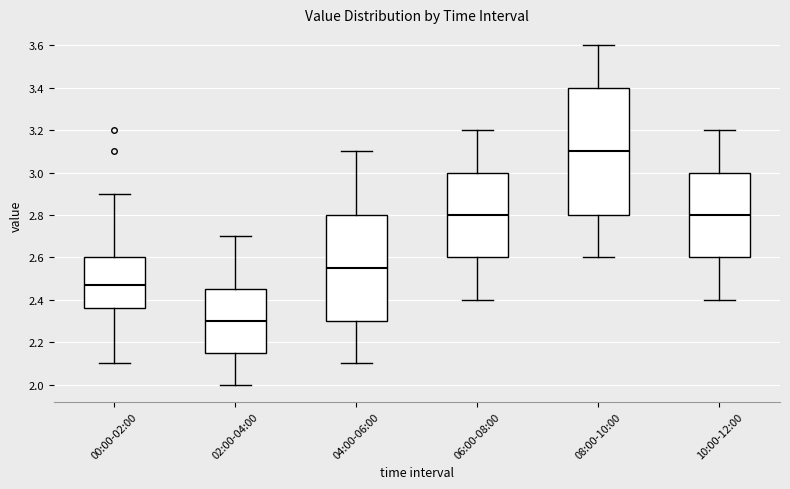

Reading left to right, transcribe this box plot: for each box, give where its median line is, the range the box spans, and where its two whiskers end, as read against the y-axis. The values are not printed on the chart, so give them approximately, as read against the axis.

00:00-02:00: median 2.48, box 2.36 to 2.60, whiskers 2.10 to 2.90
02:00-04:00: median 2.30, box 2.16 to 2.46, whiskers 2.00 to 2.70
04:00-06:00: median 2.56, box 2.30 to 2.80, whiskers 2.10 to 3.10
06:00-08:00: median 2.80, box 2.60 to 3.00, whiskers 2.40 to 3.20
08:00-10:00: median 3.10, box 2.80 to 3.40, whiskers 2.60 to 3.60
10:00-12:00: median 2.80, box 2.60 to 3.00, whiskers 2.40 to 3.20